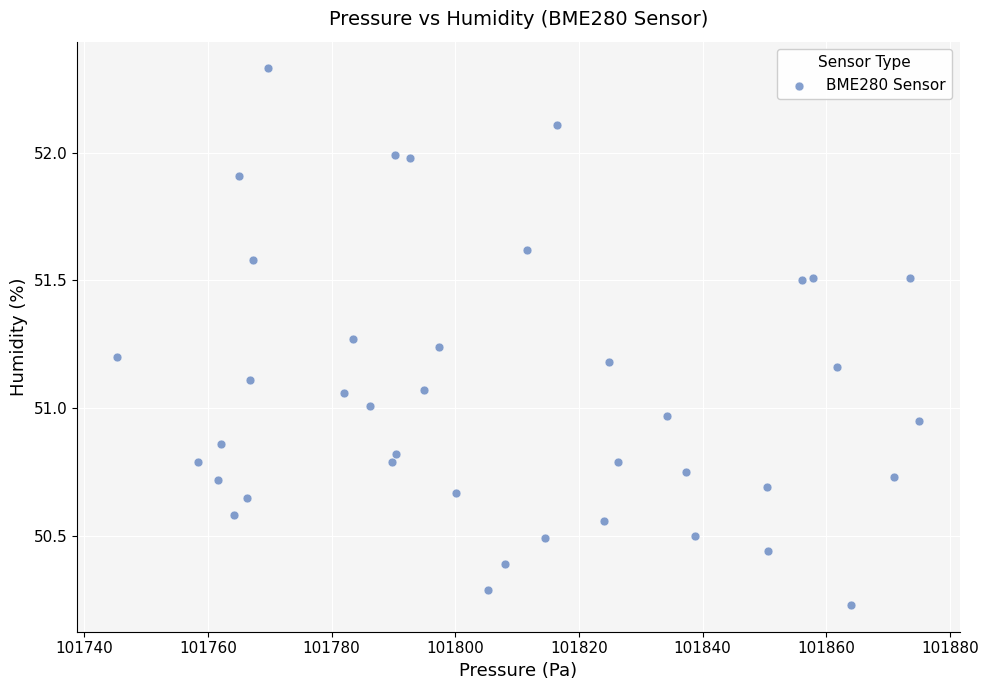

What is the range of Y values (max minus min)?

2.1